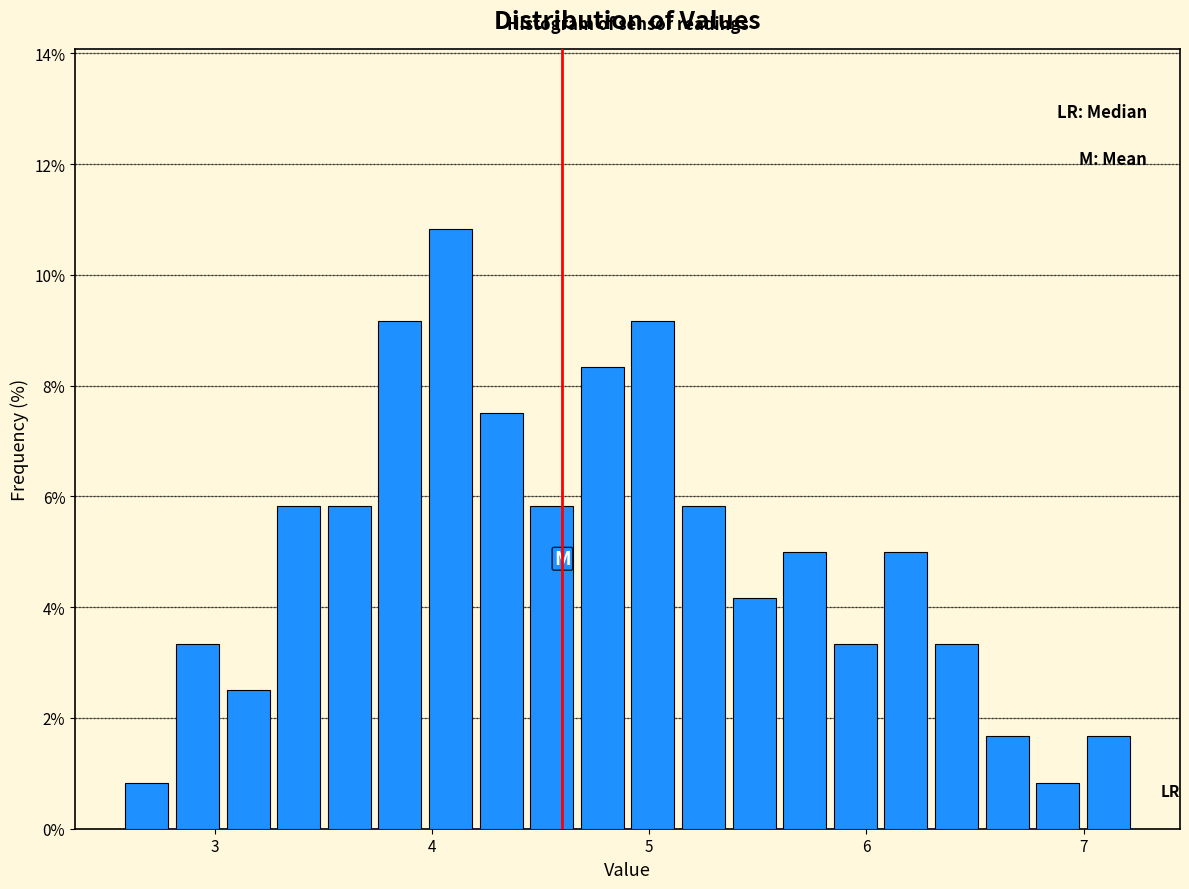

Read against the x-axis, roughly where is the centre of the tallest bar?

4.1